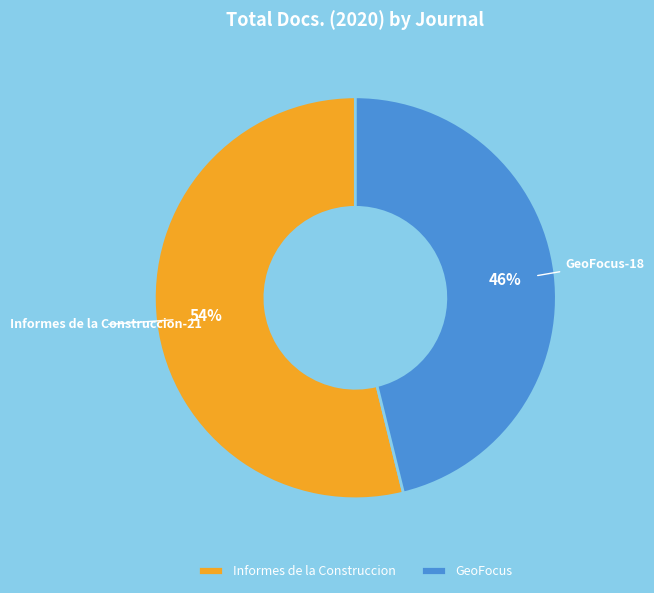

To the nearest percent, what is the difference between the largest and smallest slice percentages?

8%